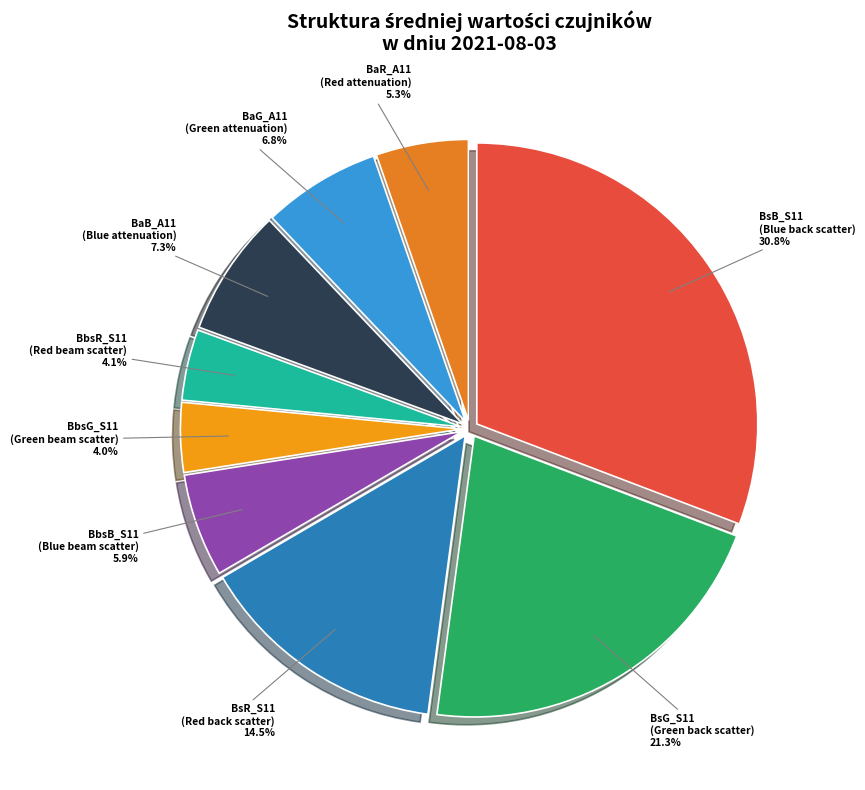

What portion of the pie excludes BbsG_S11?

96.0%